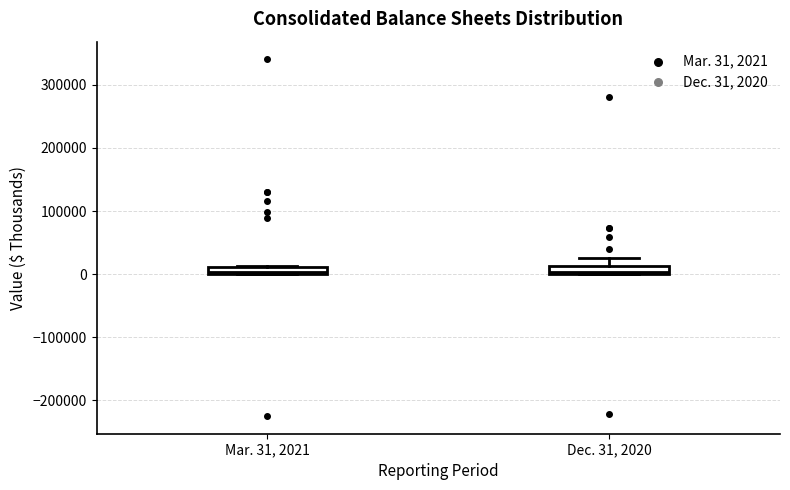

Where is the upper edge of the box for Mar. 31, 2021 on the y-axis? The values are not printed on the chart, so give them approximately, as read against the axis.

10000